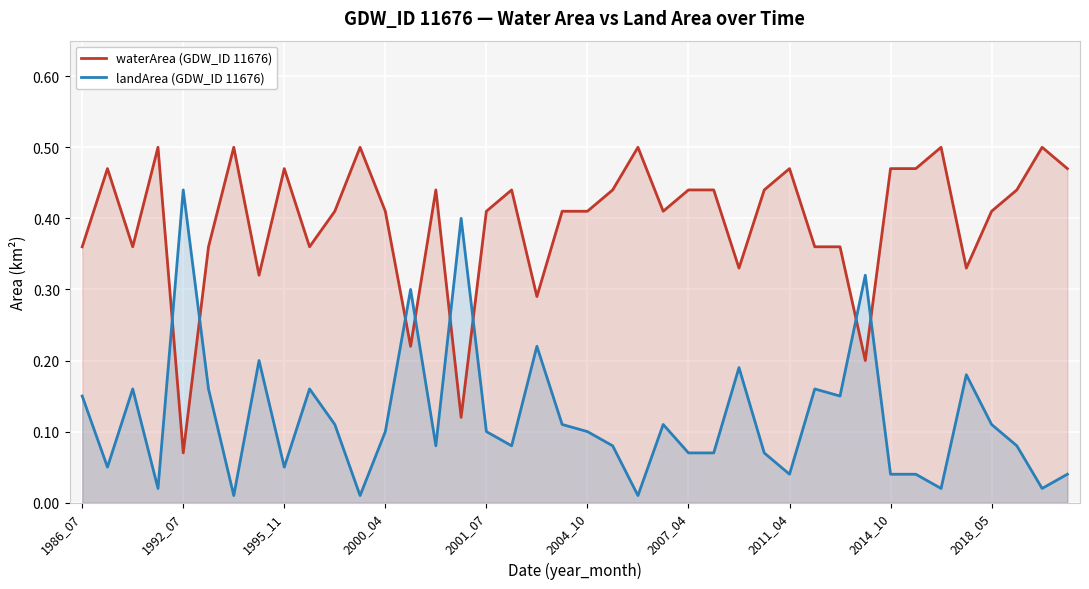

What is the difference between the second highest and minimum values in the waterArea (GDW_ID 11676) series?

0.4